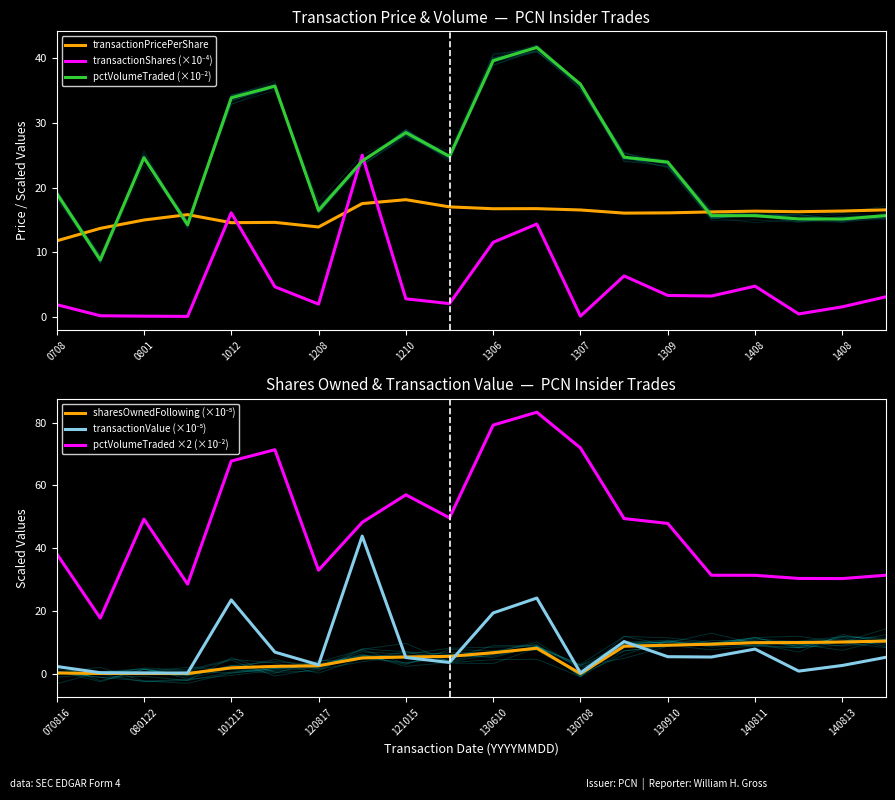

At how many categories does at least one series exceed 53?

6